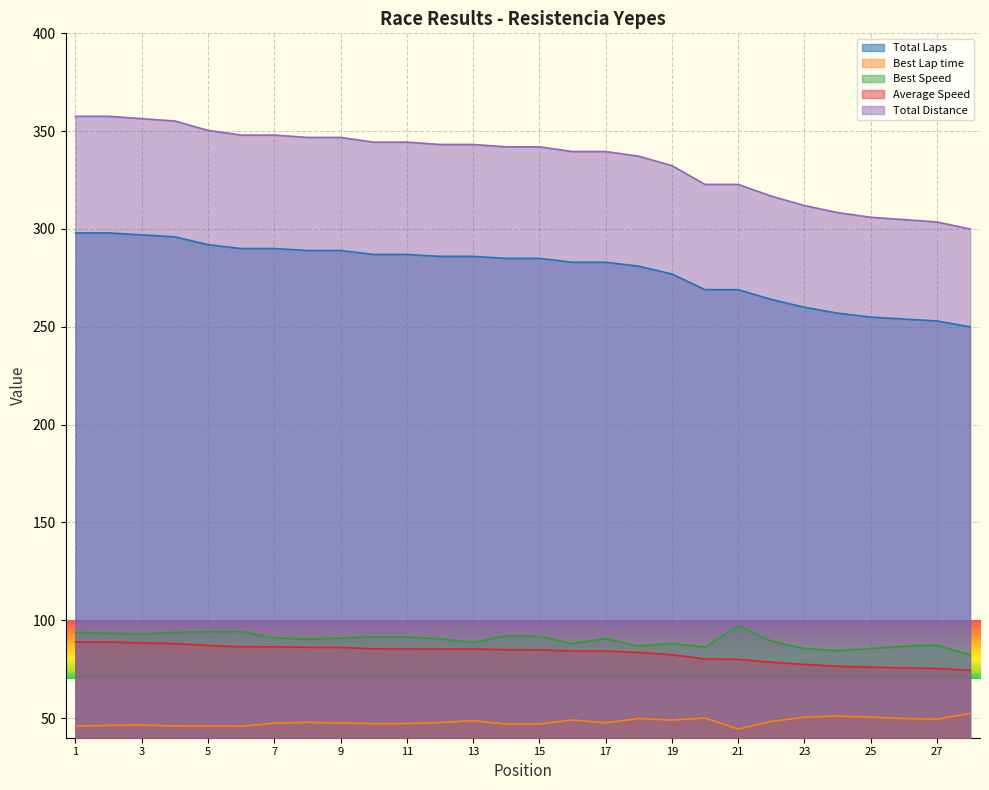

How many lines are shown in the chart?

5